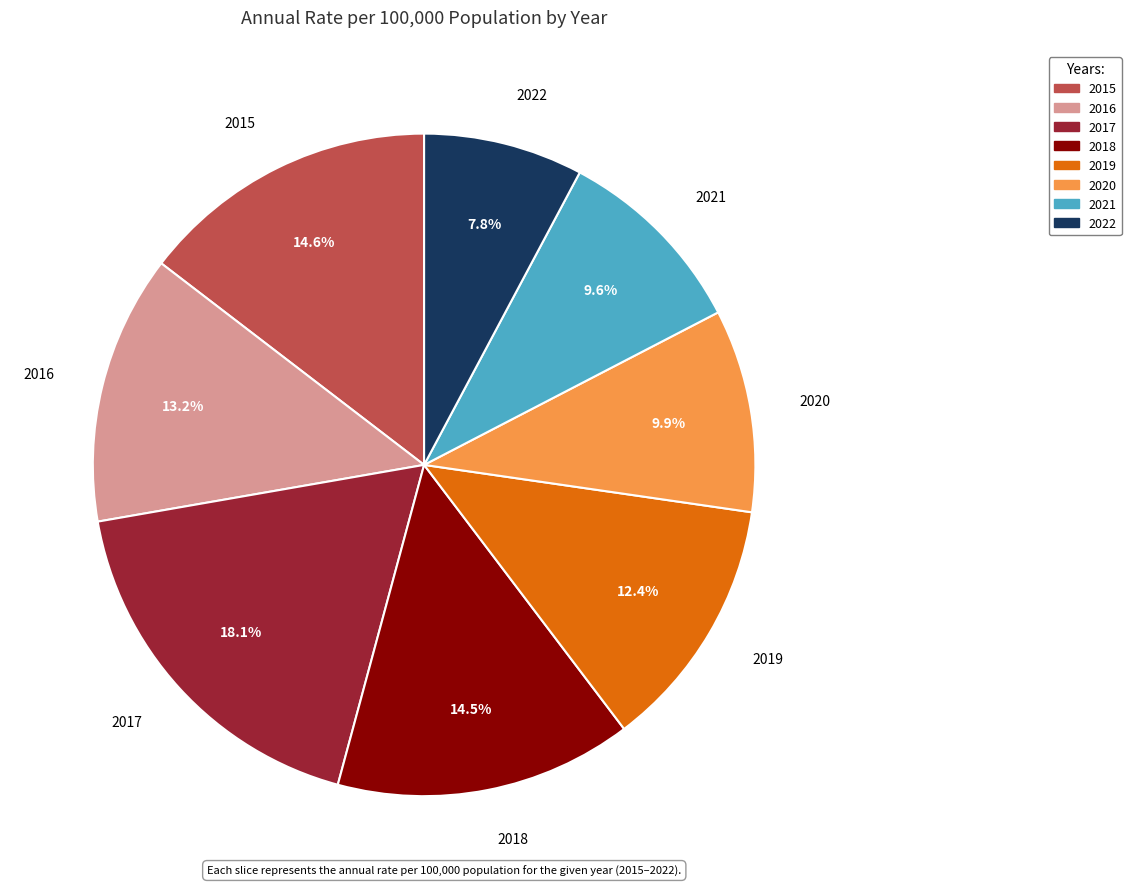

Is it true that 2016 is 2% of the pie?

False